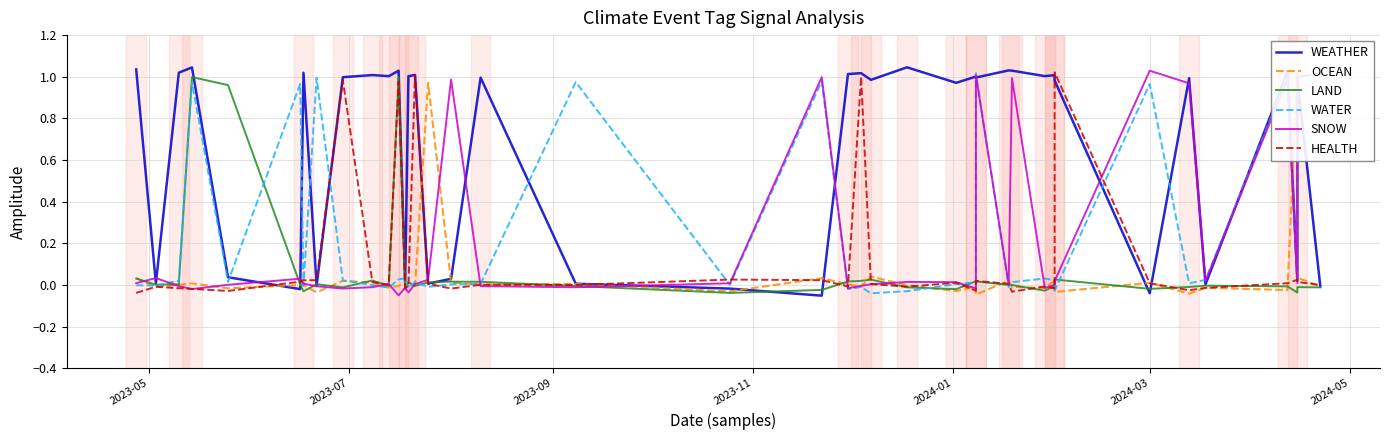

How many data points in SNOW are less than 0?

14